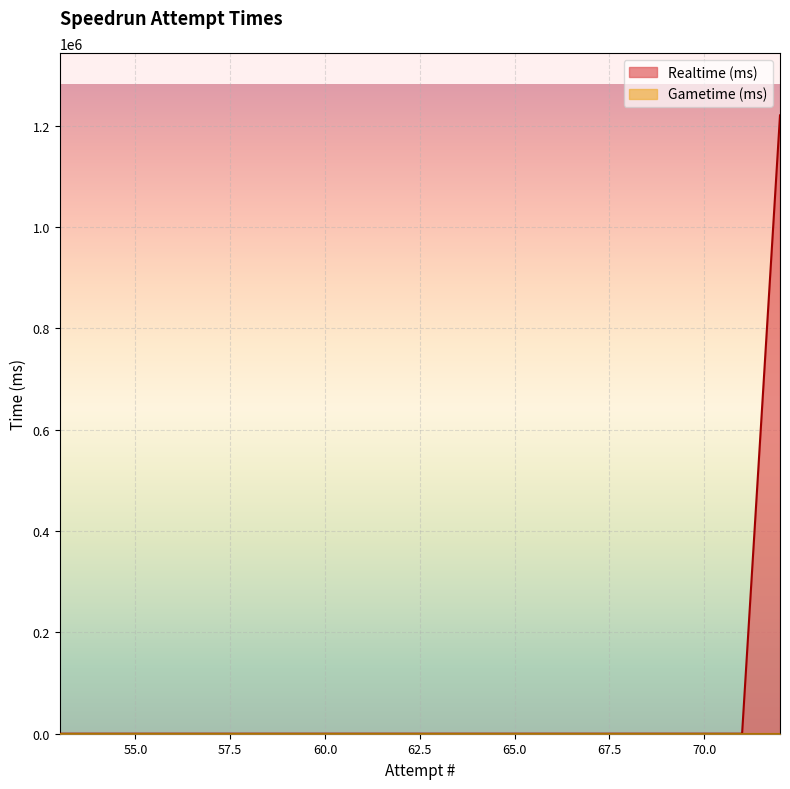

Reading left to right, extract all data points from this chart.

Realtime (ms): 72=1220384	71=0	70=0	69=0	68=0	67=0	66=0	65=0	64=0	63=0	62=0	61=0	60=0	59=0	58=0	57=0	56=0	55=0	54=0	53=0
Gametime (ms): 72=0	71=0	70=0	69=0	68=0	67=0	66=0	65=0	64=0	63=0	62=0	61=0	60=0	59=0	58=0	57=0	56=0	55=0	54=0	53=0